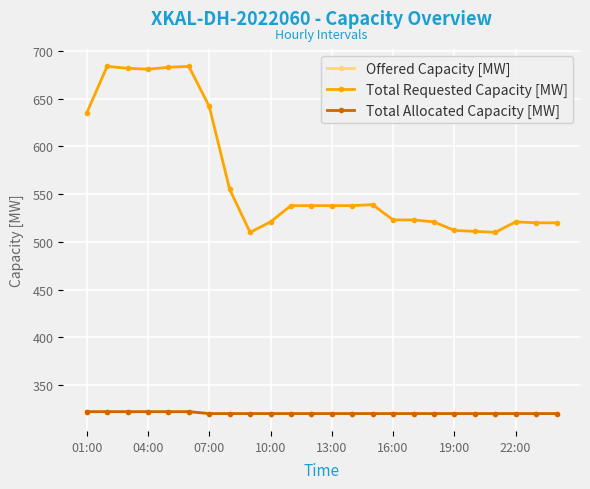

Reading left to right, transcribe all the data shown in this chart.

Offered Capacity [MW]: 322	322	322	322	322	322	320	320	320	320	320	320	320	320	320	320	320	320	320	320	320	320	320	320
Total Requested Capacity [MW]: 635	684	682	681	683	684	642	555	510	521	538	538	538	538	539	523	523	521	512	511	510	521	520	520
Total Allocated Capacity [MW]: 322	322	322	322	322	322	320	320	320	320	320	320	320	320	320	320	320	320	320	320	320	320	320	320